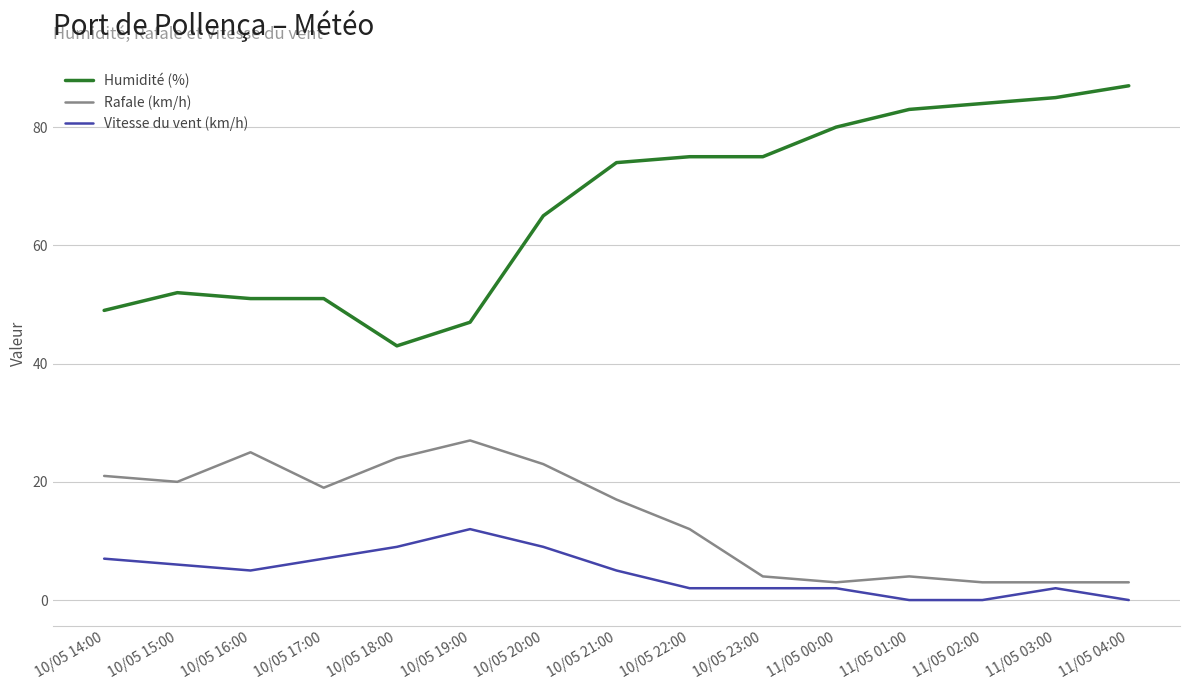

Is it true that Vitesse du vent (km/h) equals 0 at 11/05 01:00?

True